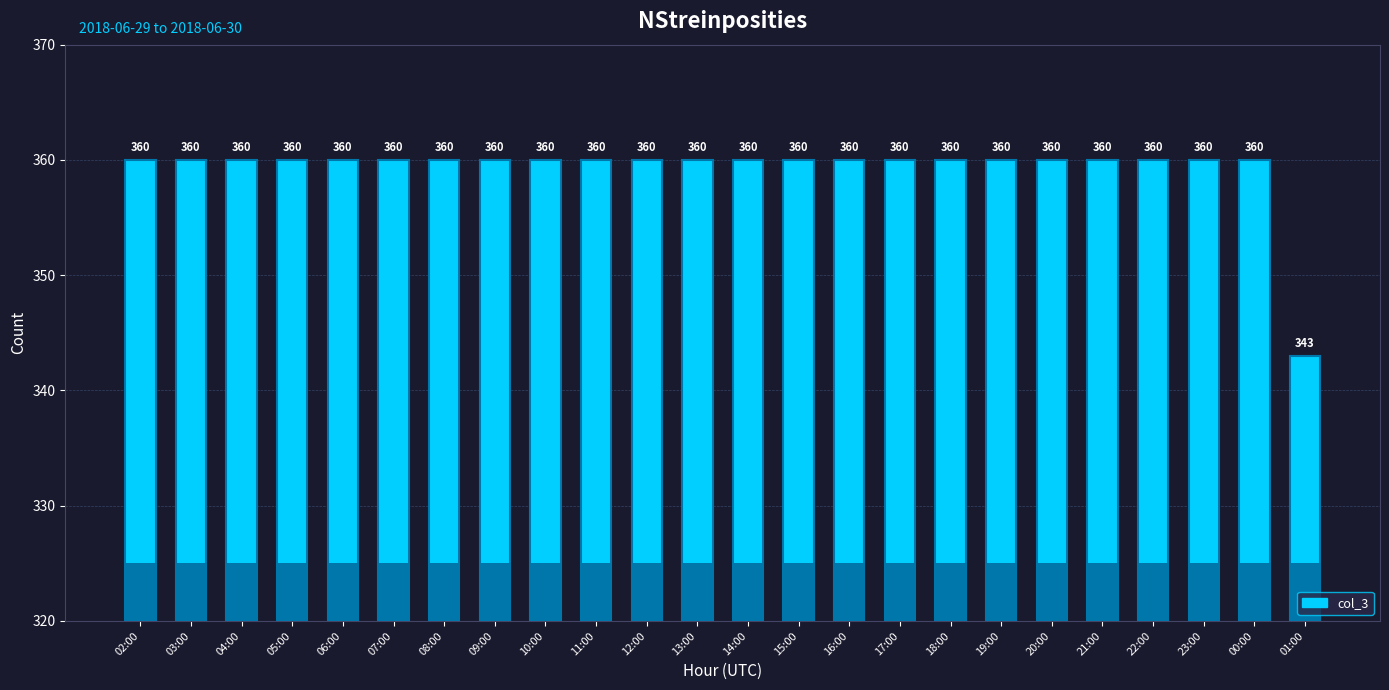

What is the sum of all values?

8623